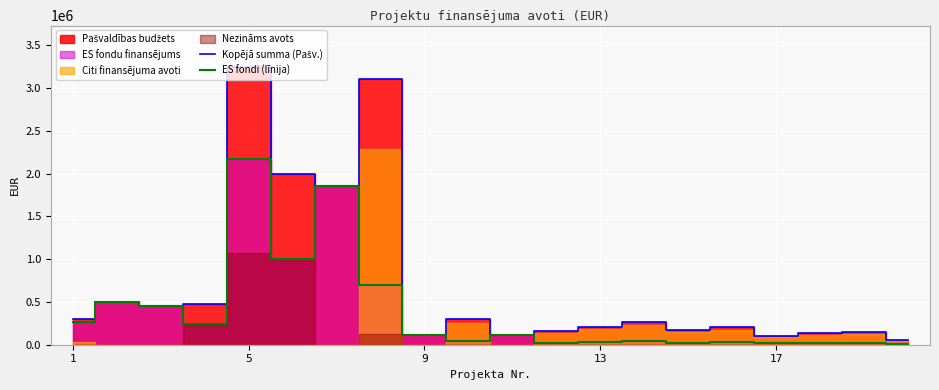

Is it true that Kopējā summa (Pašv.) equals 75383.5 at 9?

False